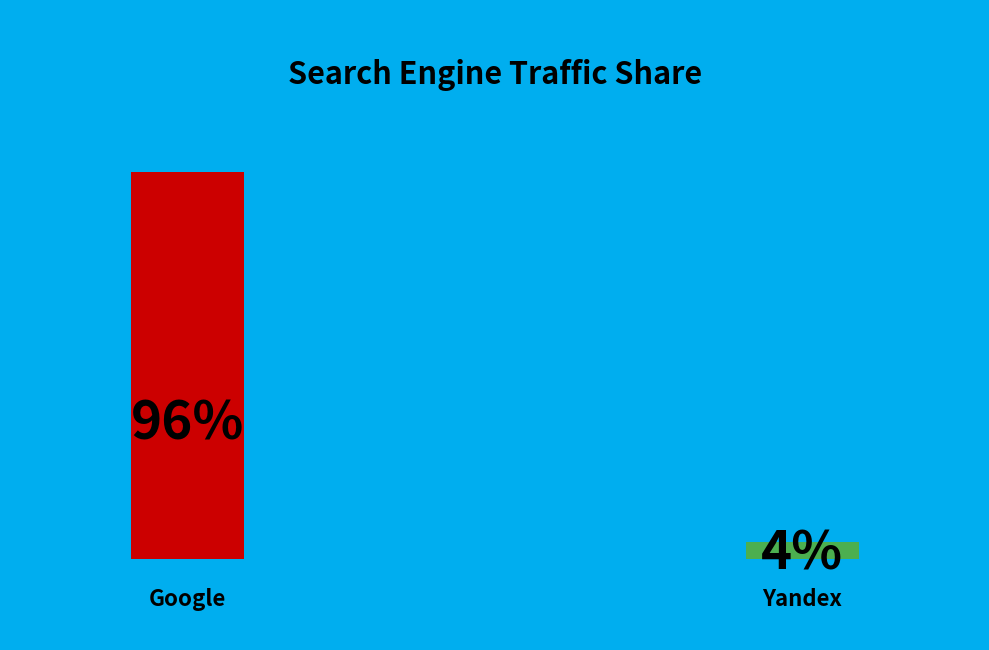

Is it true that Yandex is 4% of the pie?

True